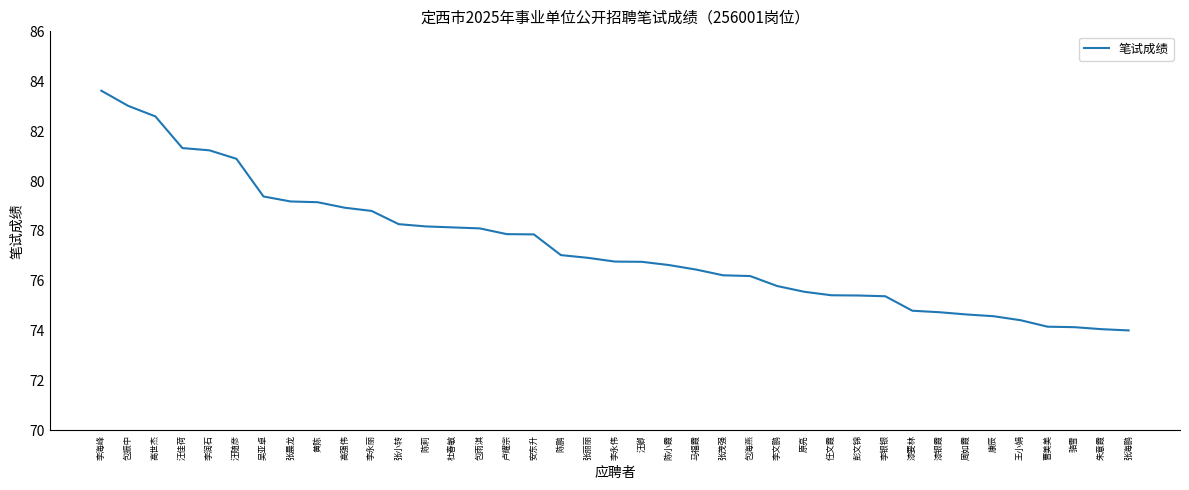

What position from the right is 任文霞?

12